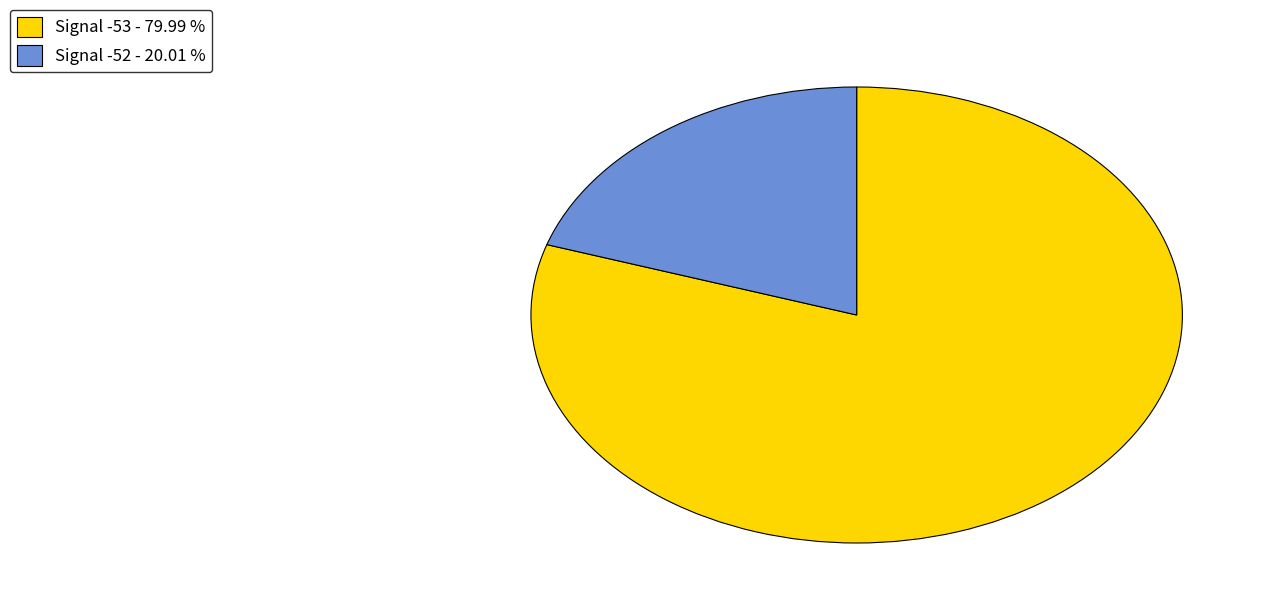

Does any single category account for the majority?

Yes